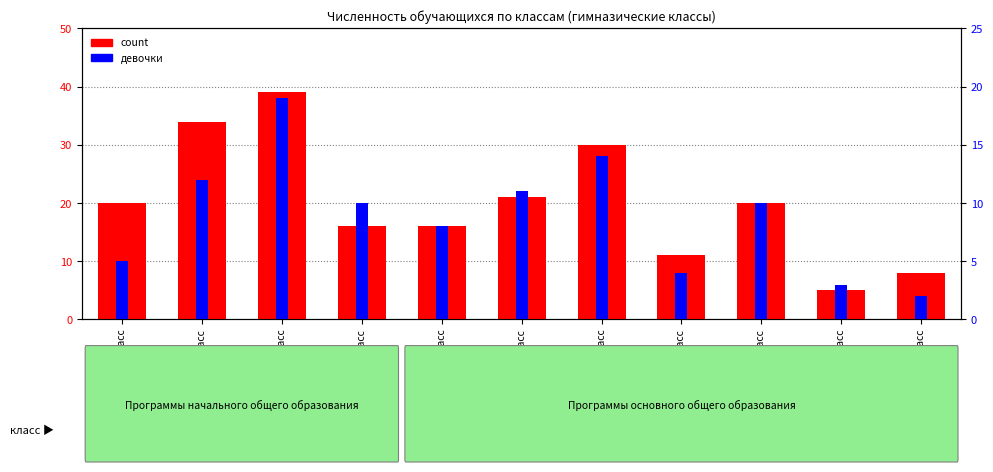

Rank the series by their maximum value, from lowest to highest.

девочки (из них), count